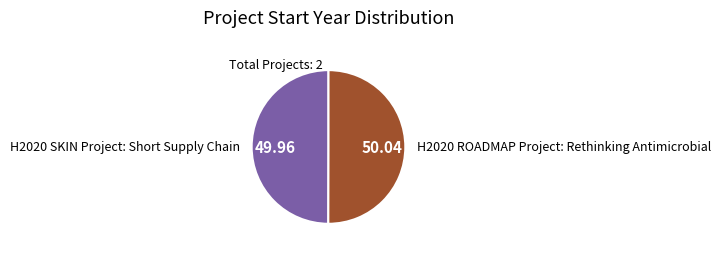

How many slices are in this pie chart?

2